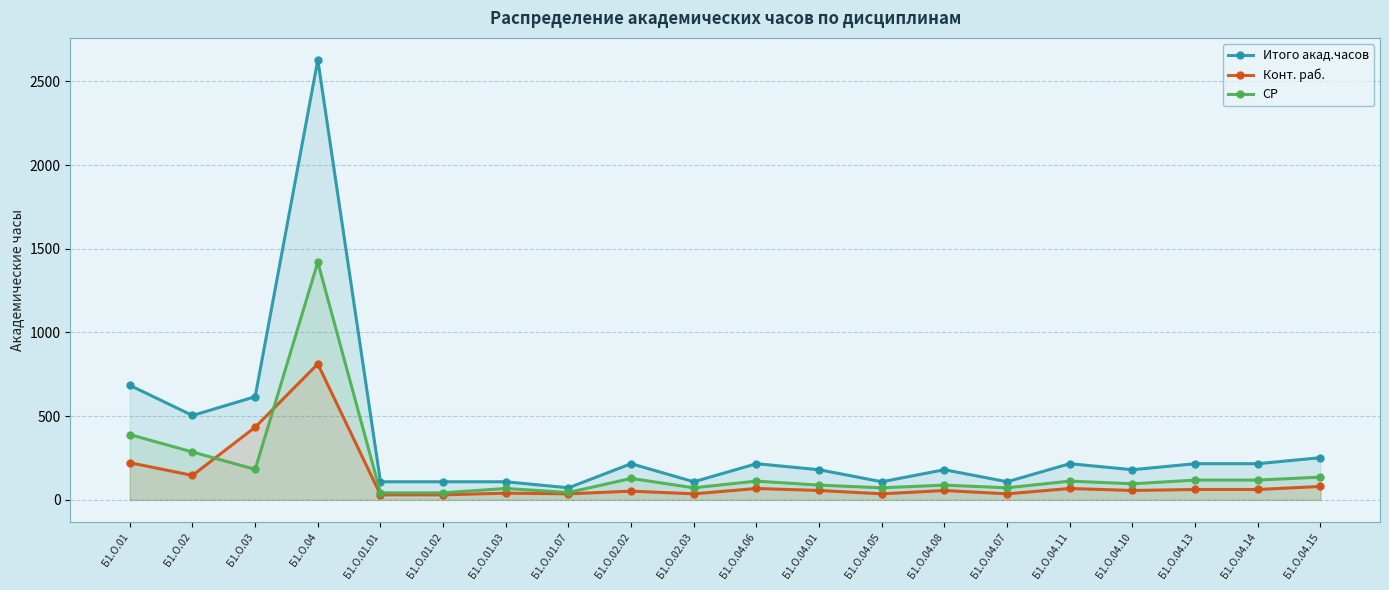

What is the label of the 8th point from the right?

Б1.О.04.05